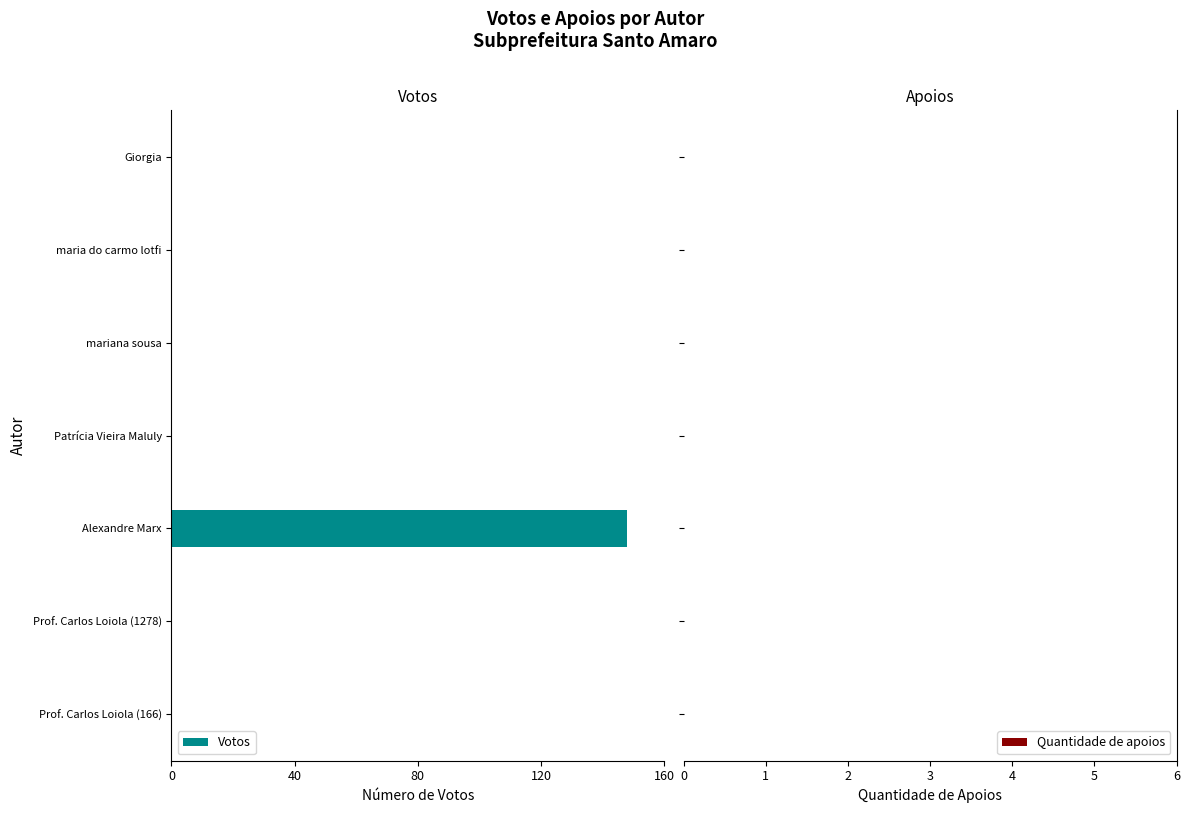

How many bars are there in total?

14